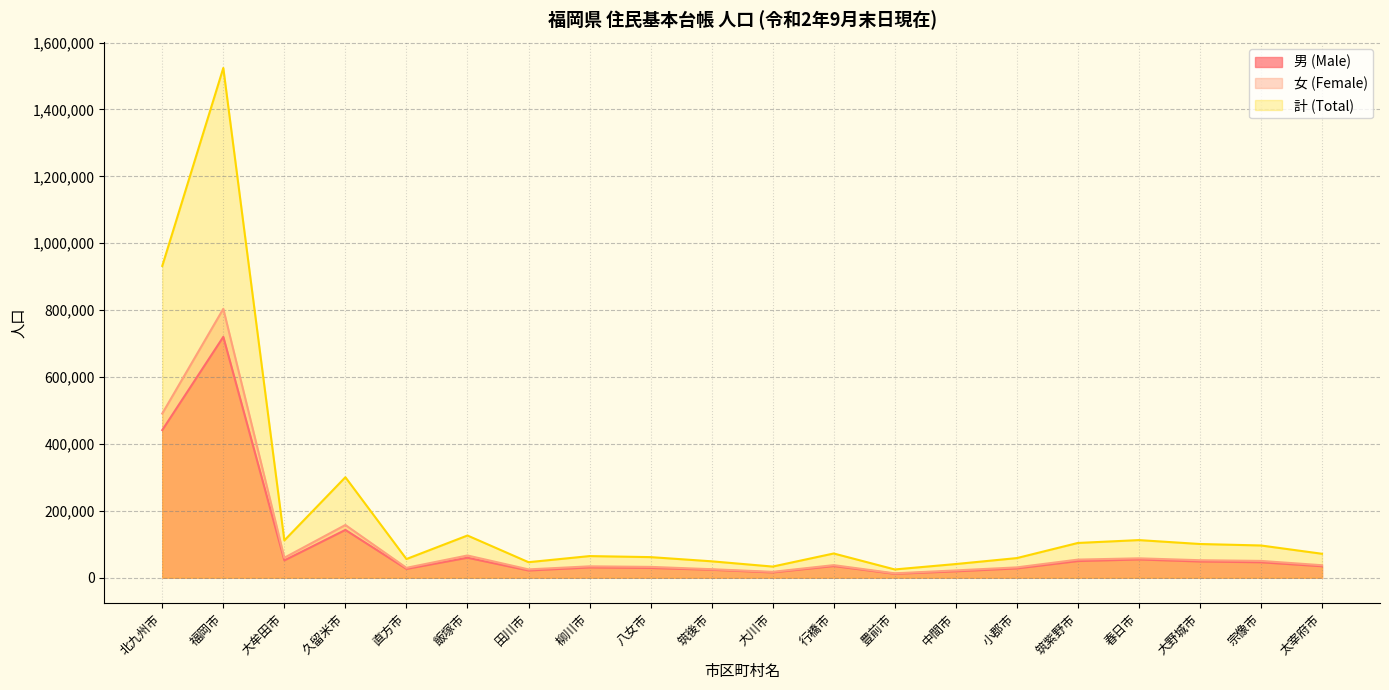

Reading left to right, what are all the values shown in this chart?

男 (Male): 北九州市=441359	福岡市=720144	大牟田市=51725	久留米市=142853	直方市=26276	飯塚市=59716	田川市=21538	柳川市=30676	八女市=29161	筑後市=23633	大川市=15762	行橋市=34841	豊前市=11632	中間市=19071	小郡市=27759	筑紫野市=49762	春日市=54504	大野城市=48495	宗像市=46144	太宰府市=34260
女 (Female): 北九州市=490852	福岡市=803994	大牟田市=59733	久留米市=157583	直方市=29492	飯塚市=66425	田川市=24810	柳川市=33938	八女市=32355	筑後市=25354	大川市=17491	行橋市=37544	豊前市=13032	中間市=21744	小郡市=30838	筑紫野市=54089	春日市=57908	大野城市=52240	宗像市=50179	太宰府市=37256
計 (Total): 北九州市=932211	福岡市=1524138	大牟田市=111458	久留米市=300436	直方市=55768	飯塚市=126141	田川市=46348	柳川市=64614	八女市=61516	筑後市=48987	大川市=33253	行橋市=72385	豊前市=24664	中間市=40815	小郡市=58597	筑紫野市=103851	春日市=112412	大野城市=100735	宗像市=96323	太宰府市=71516